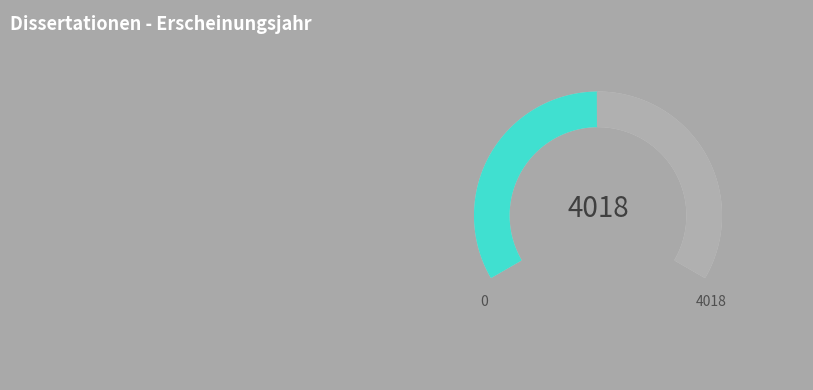

Count the number of slices in the pie.

2